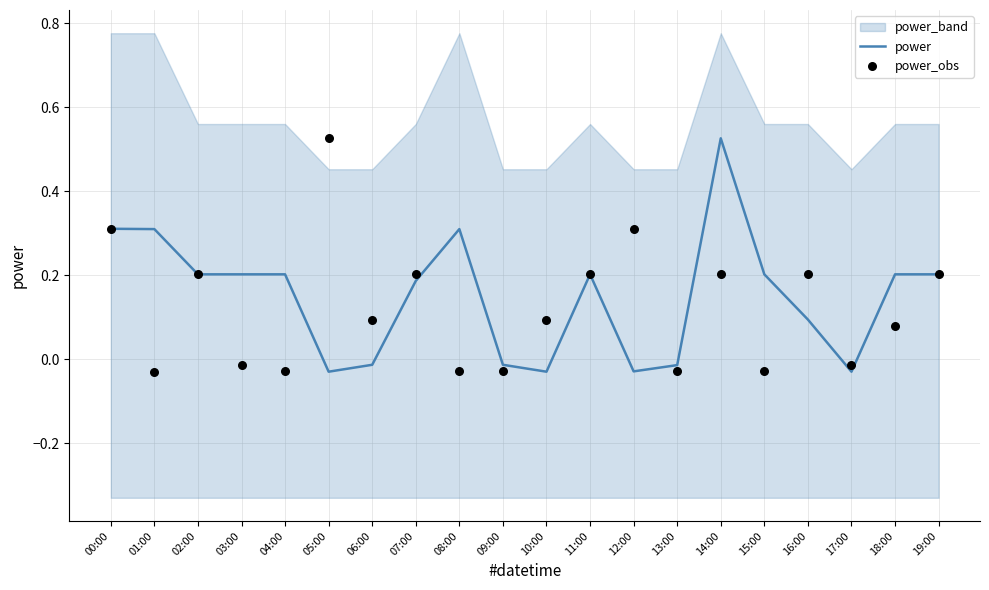

Which series has the largest total across all categories?

power